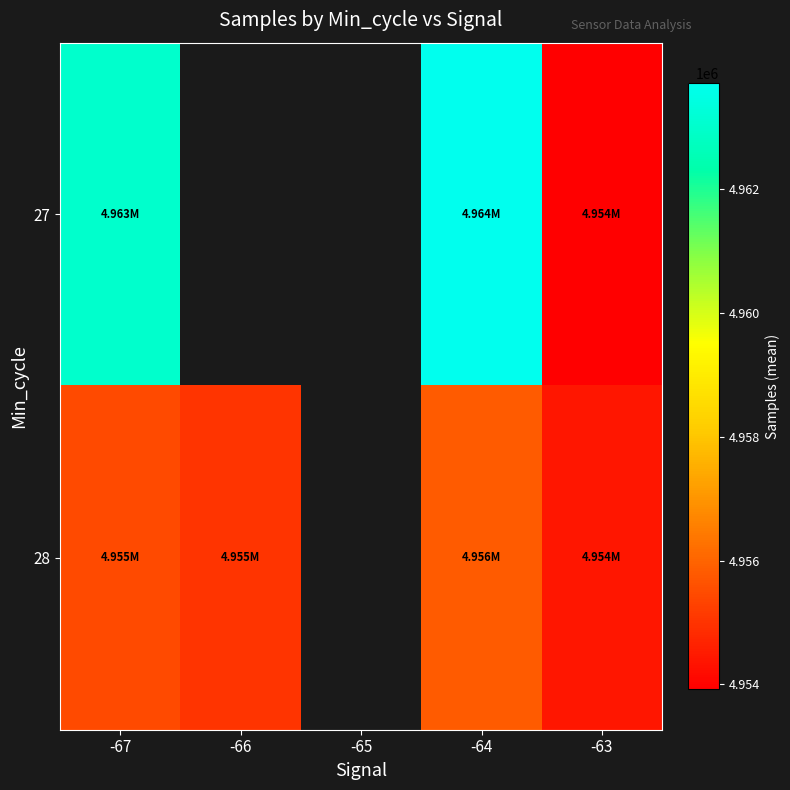

Is the value of 27 at -63 greater than the value of 28 at -67?

No